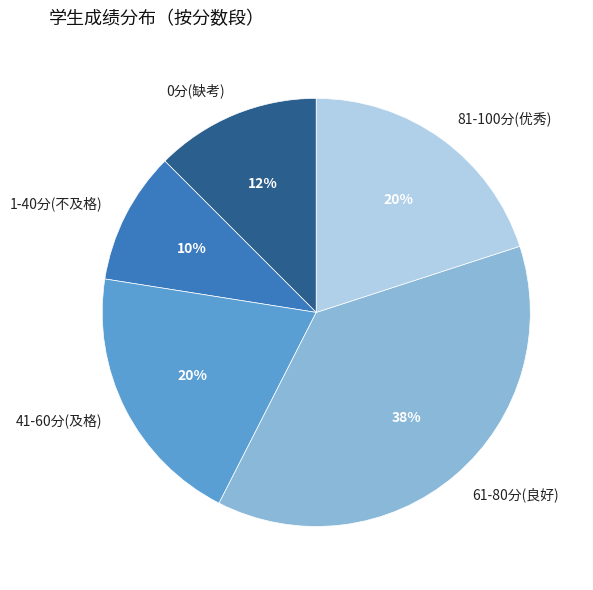

Which slice is the largest?

61-80分(良好)